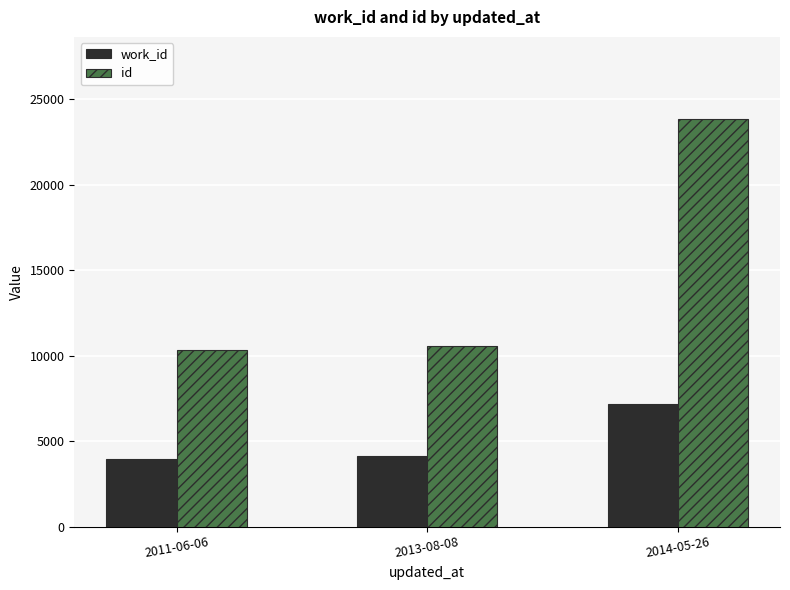

Is the value of id at 2011-06-06 greater than the value of work_id at 2014-05-26?

Yes